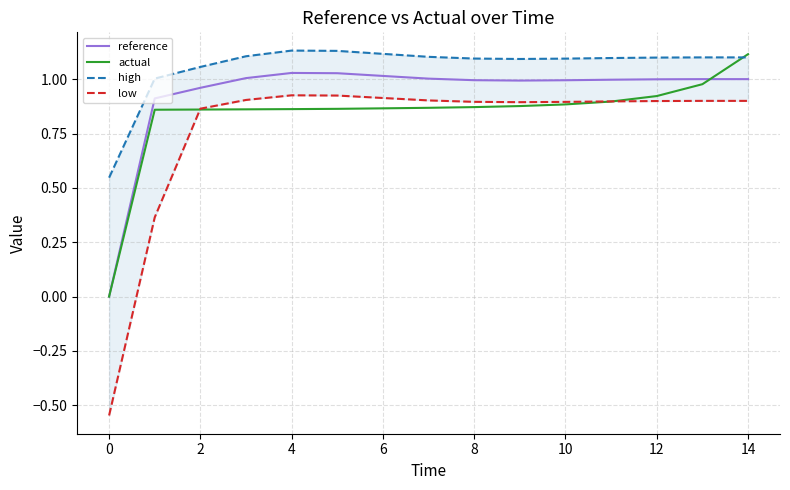

Rank the series by their maximum value, from lowest to highest.

low, reference, actual, high